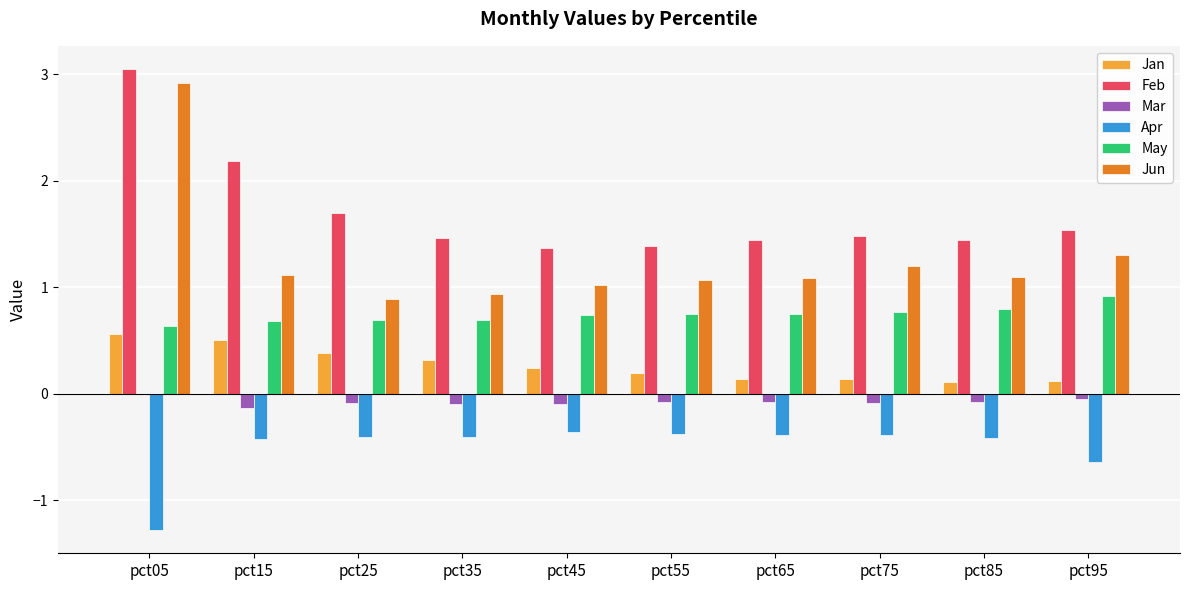

Which series changed the most between pct15 and pct55?

Feb